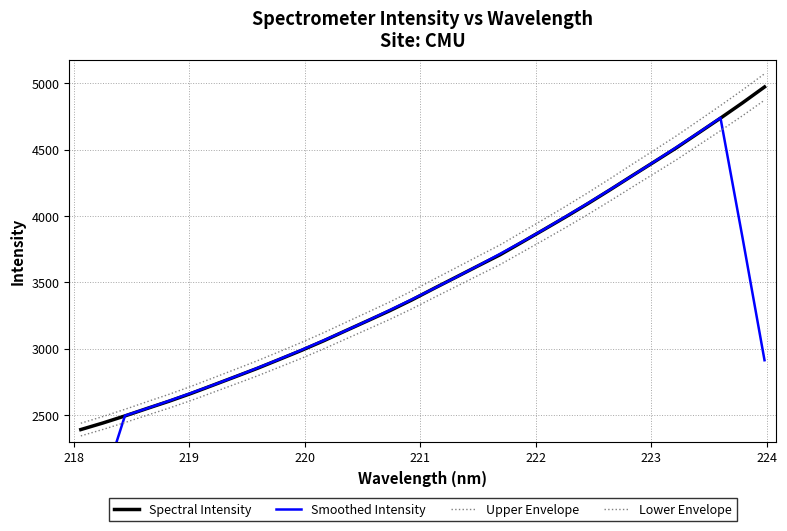

Which series has the largest range (max minus min)?

Smoothed Intensity